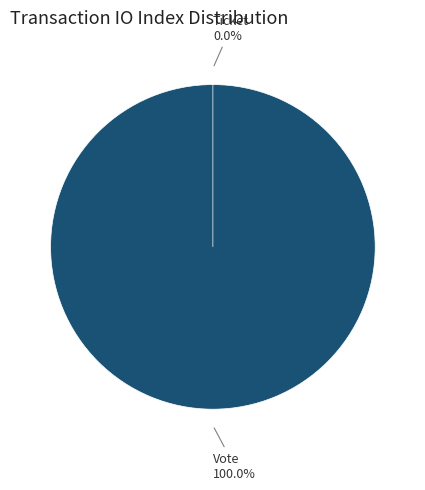

Which category has the biggest portion of the pie?

Vote